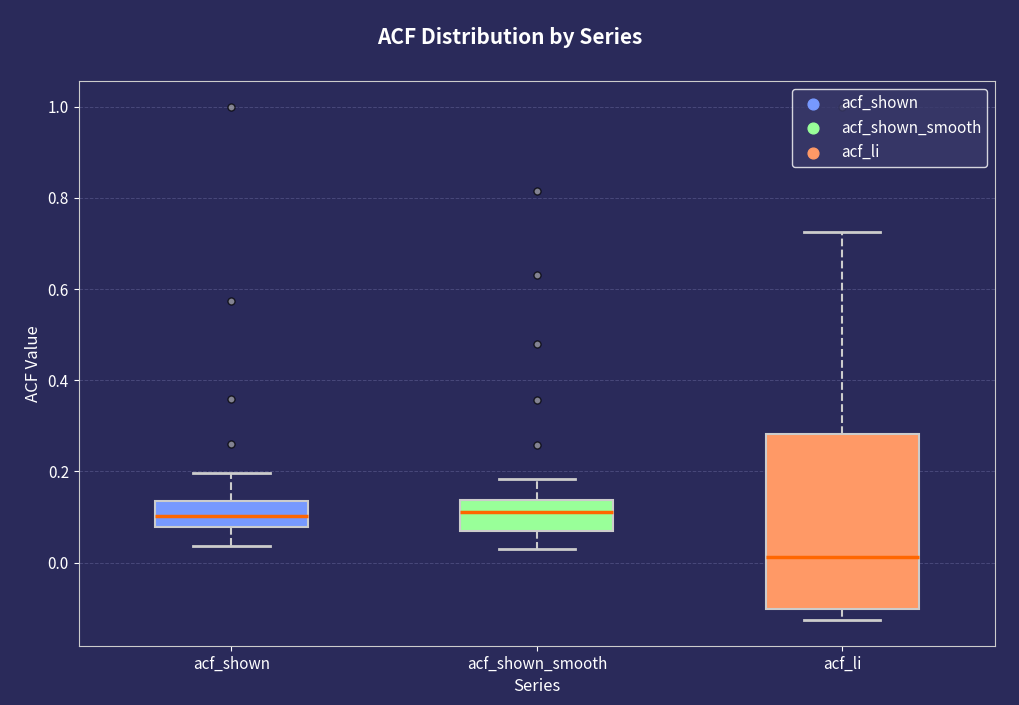

Where does the median line of the box for acf_li sit on the y-axis? The values are not printed on the chart, so give them approximately, as read against the axis.

0.02